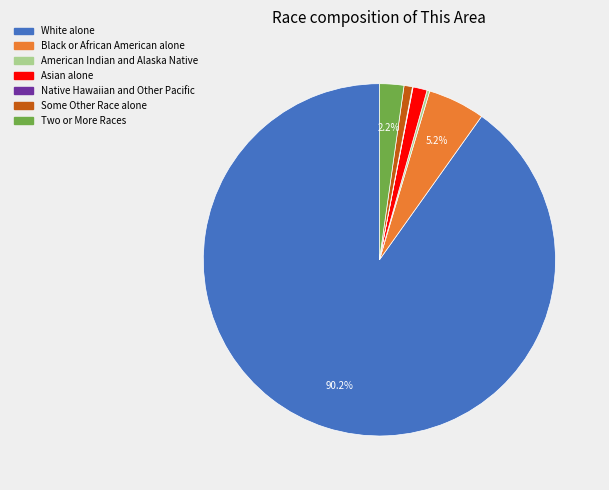

Which has a higher value, White alone or Black or African American alone?

White alone